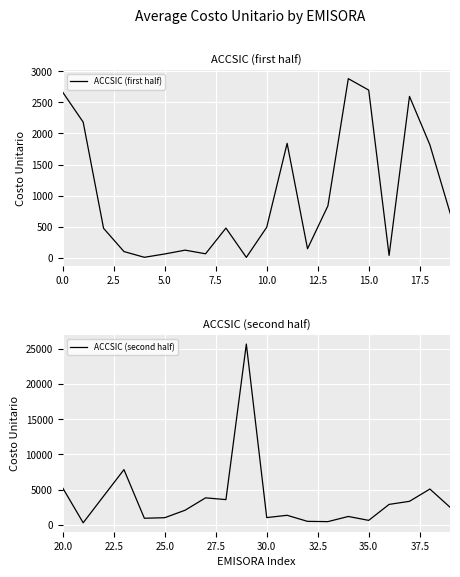

What is the maximum value for ACCSIC (first half)?

2880.7